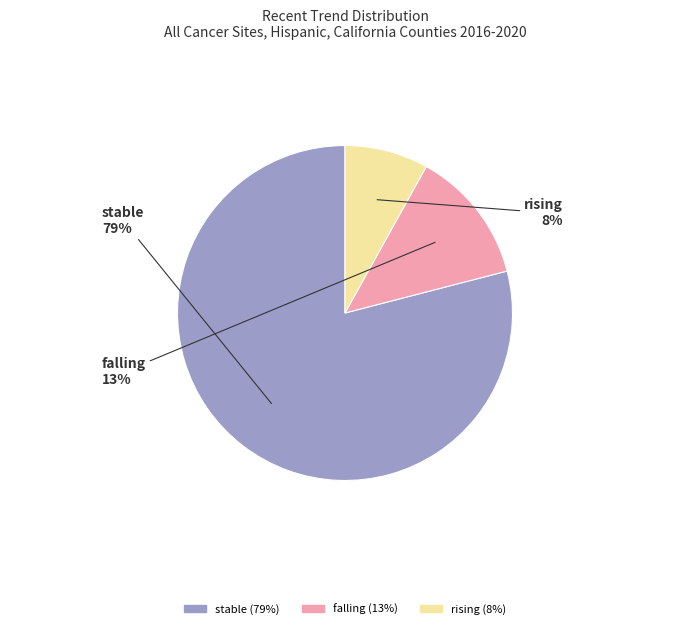

Rank the categories by value from highest to lowest.

stable, falling, rising